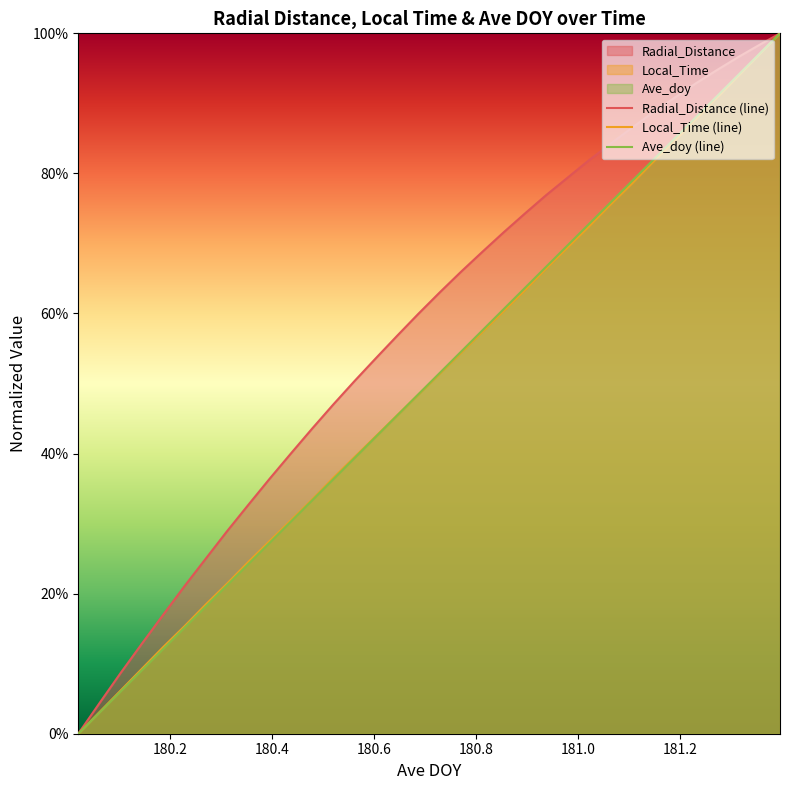

The value of Local_Time (line) at 33 is 1.7. True or false?

False